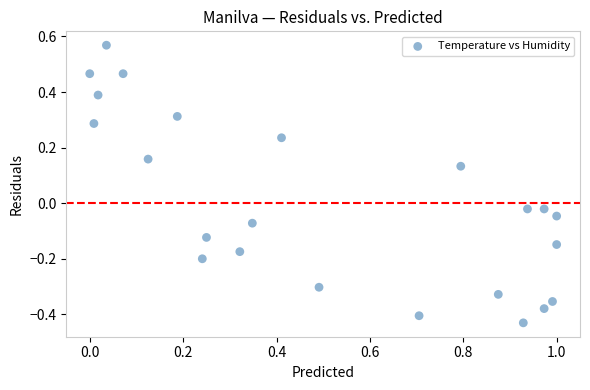

What is the range of Y values (max minus min)?

1.0